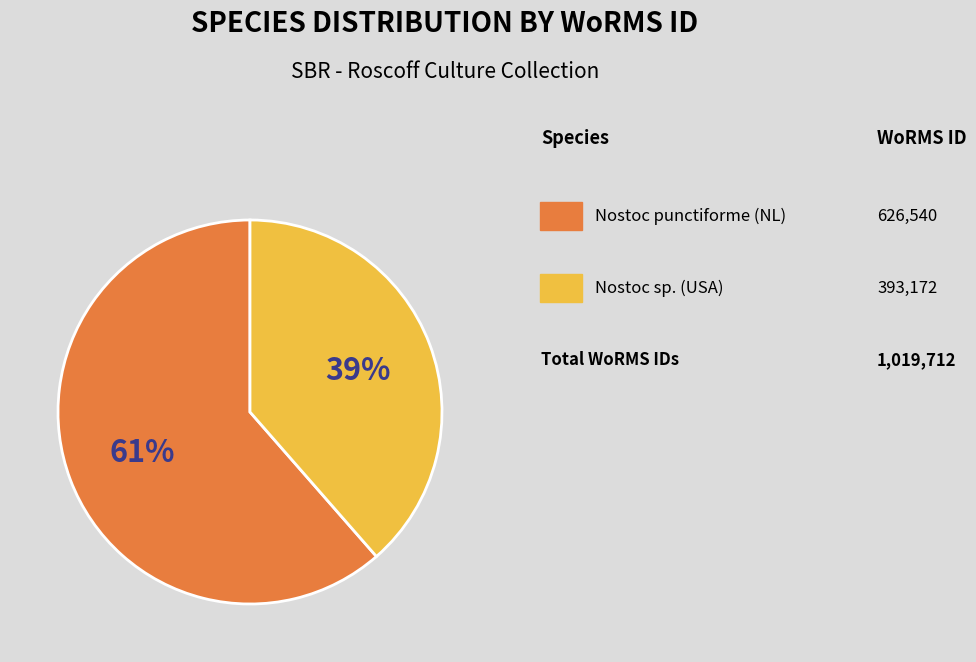

How many slices are in this pie chart?

2